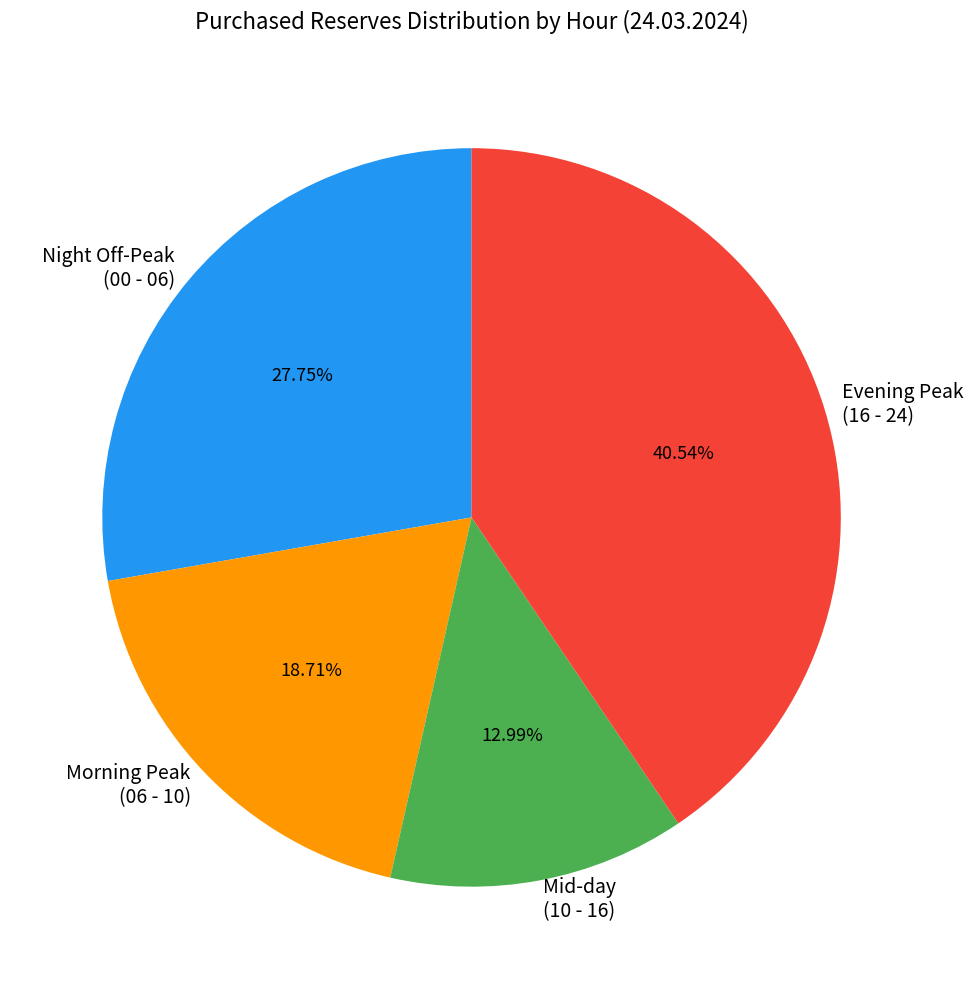

Combined, do Night Off-Peak (00 - 06) and Morning Peak (06 - 10) account for over 50%?

No